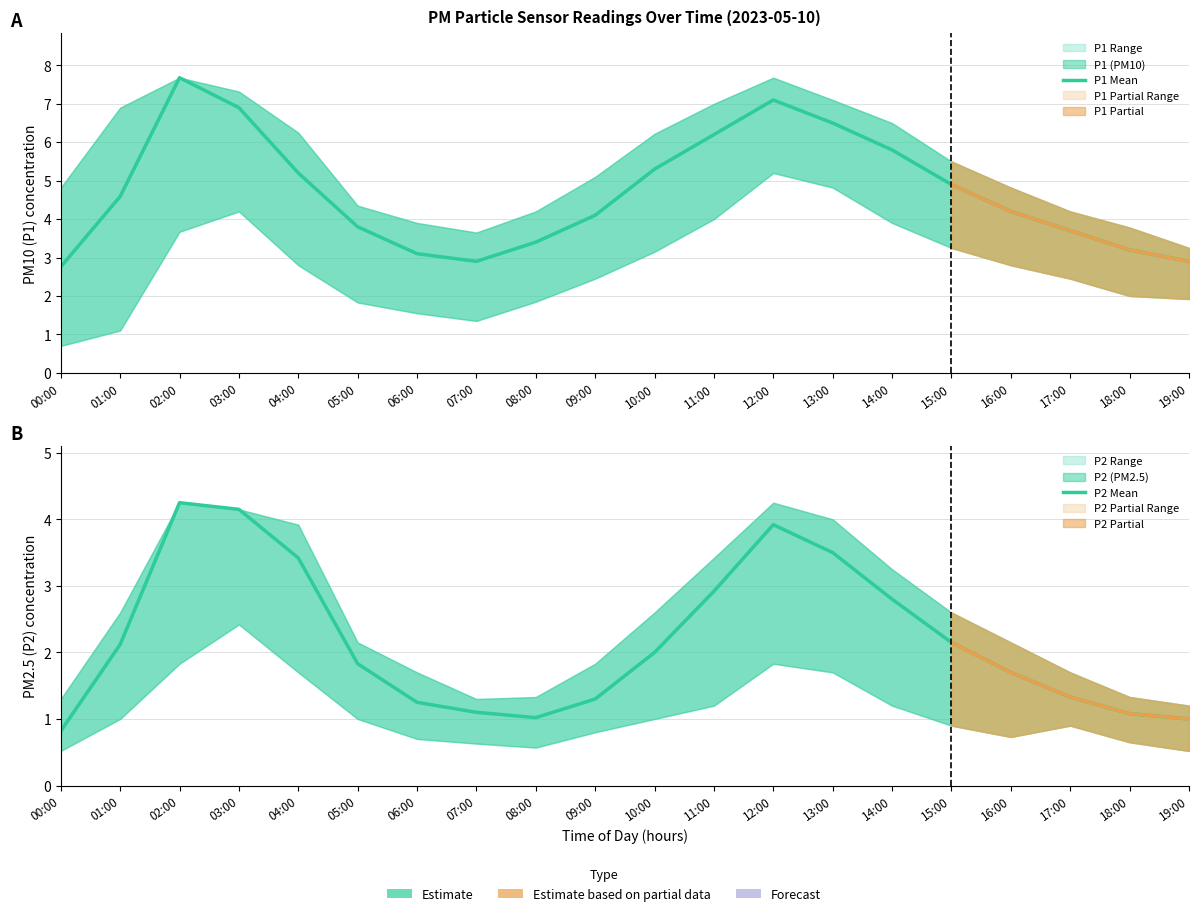

What is the difference between the maximum and minimum values in the P1 Mean series?

4.9